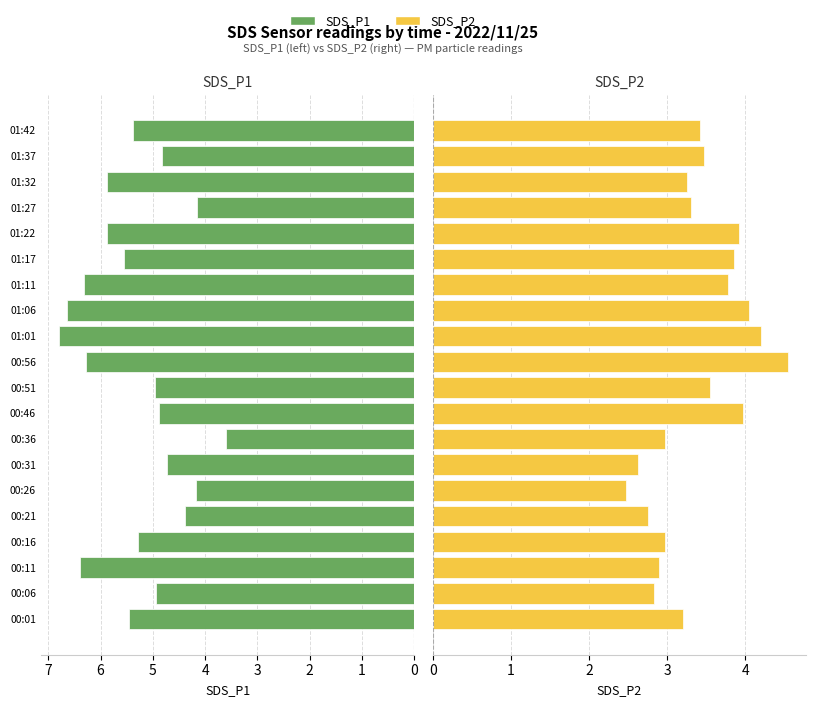

Which series has the widest spread of values?

SDS_P1